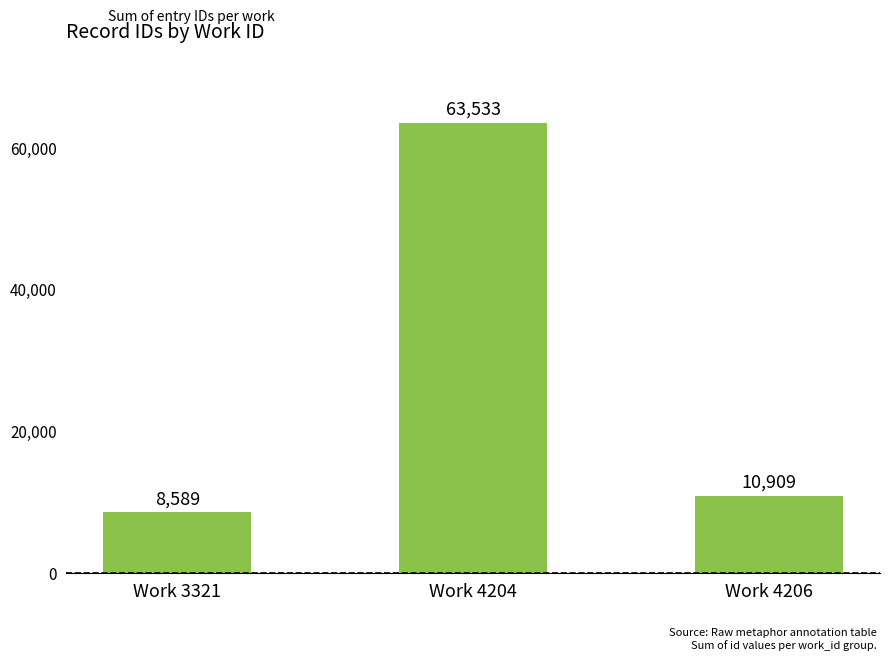

The value at Work 4206 is 10909. True or false?

True